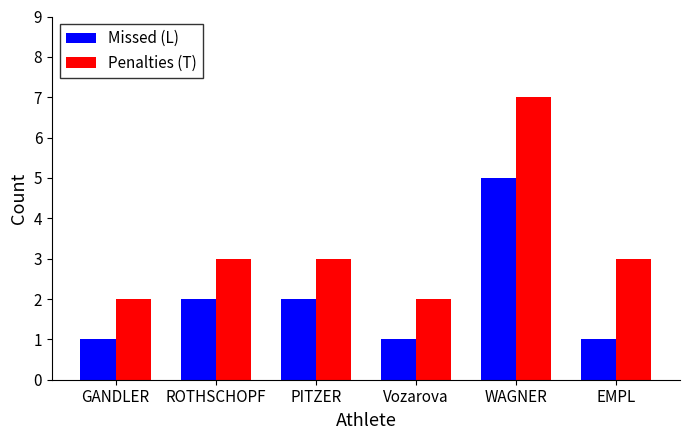

Which series has the widest spread of values?

Penalties (T)